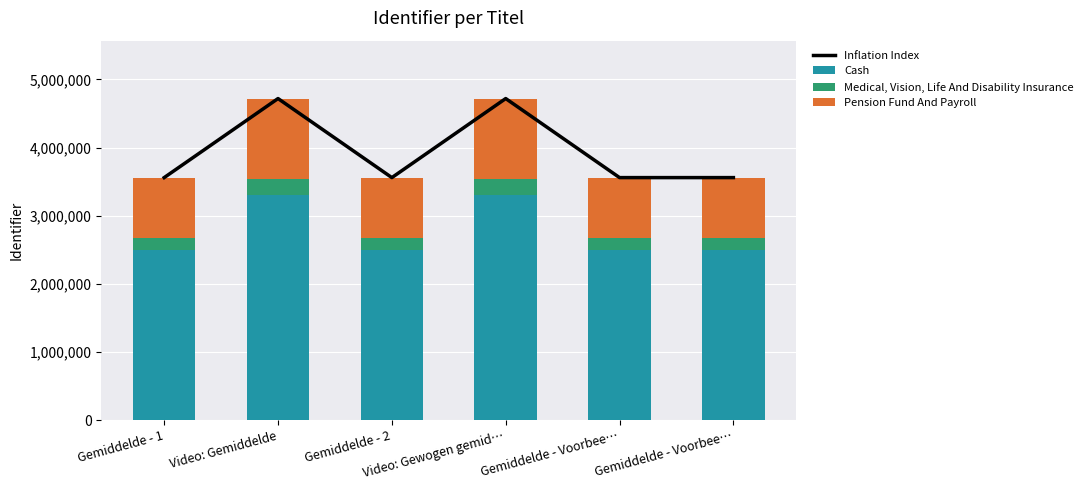

What is the difference between the maximum and minimum values in the Inflation Index series?

1160173.0